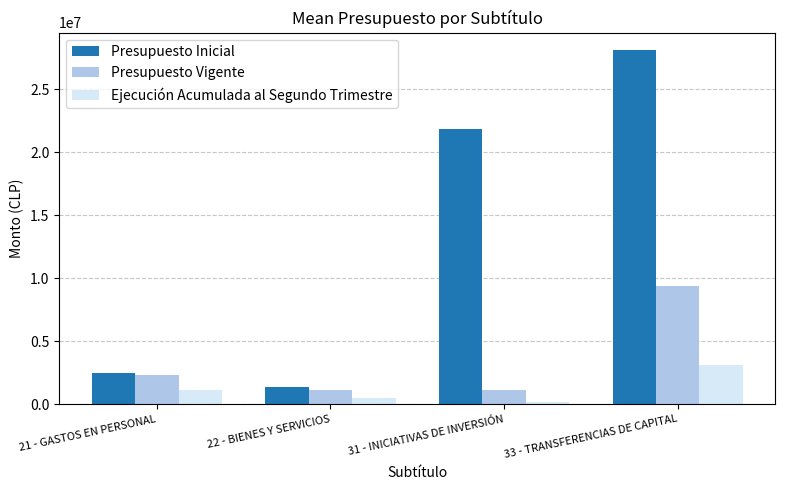

What is the average value of the Ejecución Acumulada al Segundo Trimestre series?

1227218